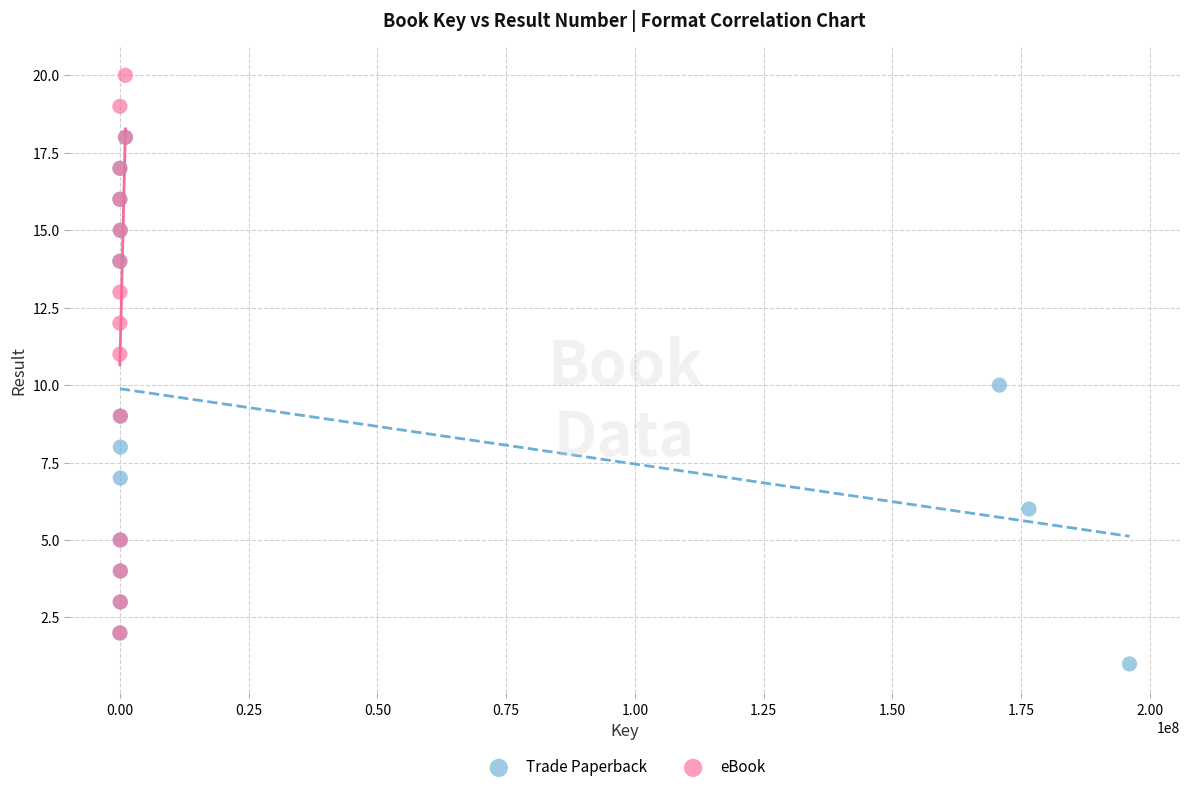

Which series contains the highest Y value?

eBook